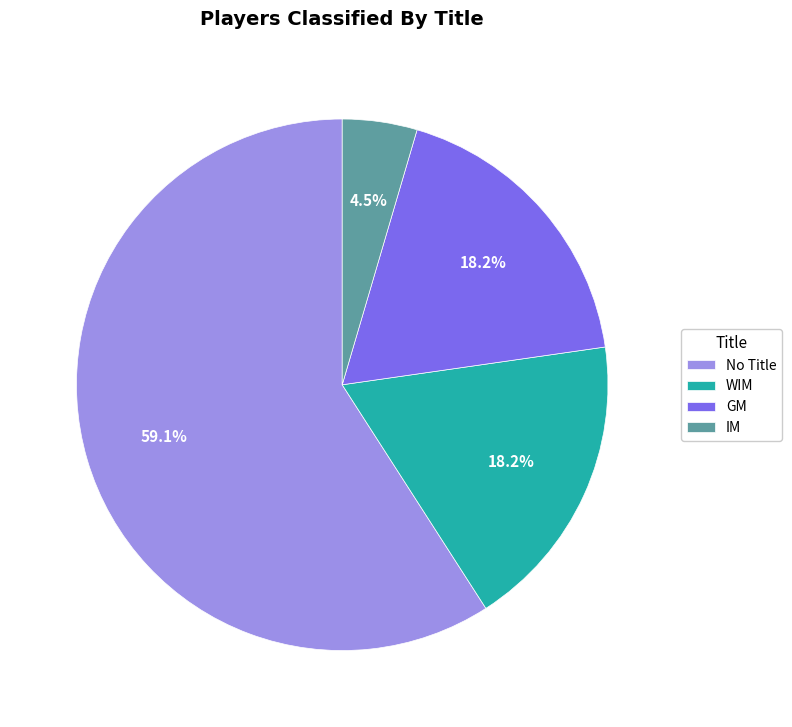

To the nearest percent, what portion does WIM represent?

18%